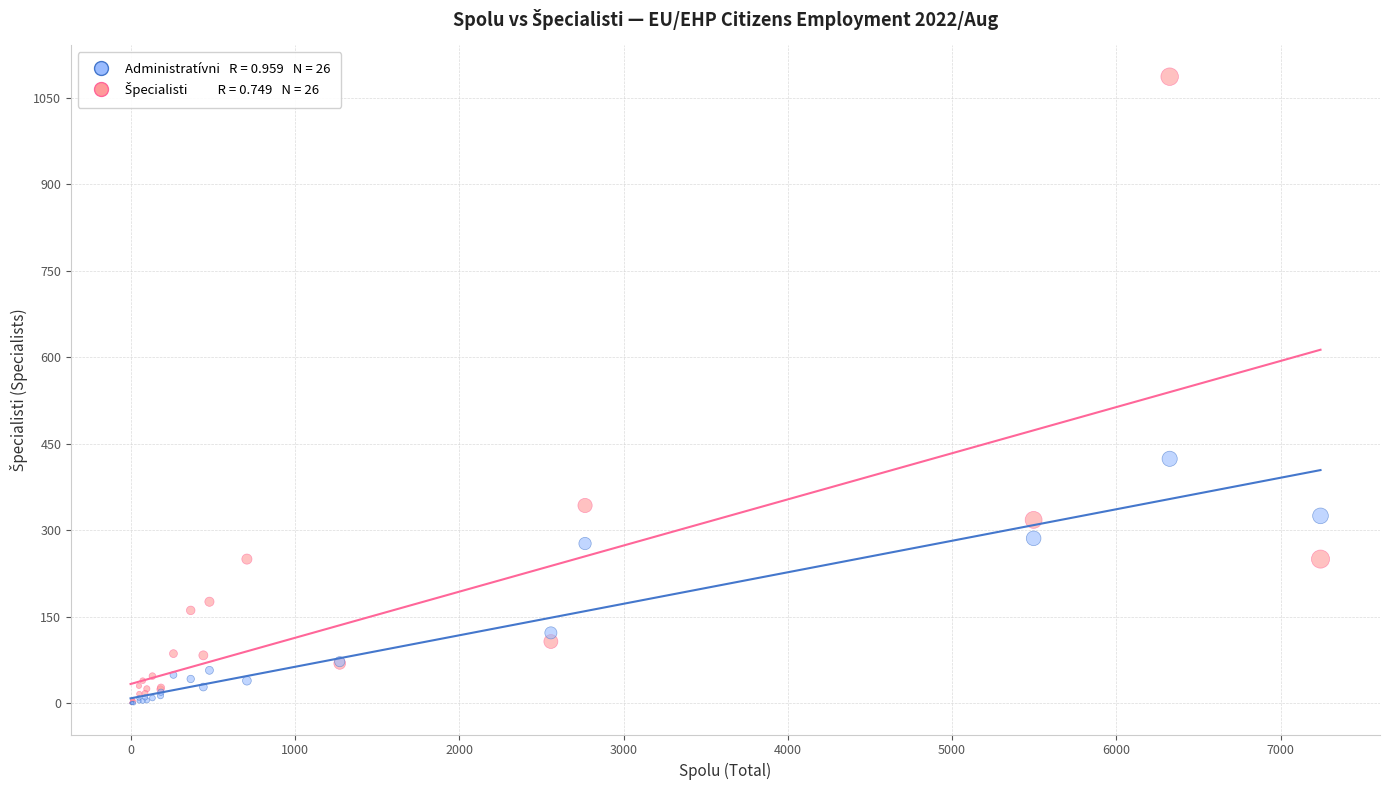

Across all series, what Y value is closest to 543?

424